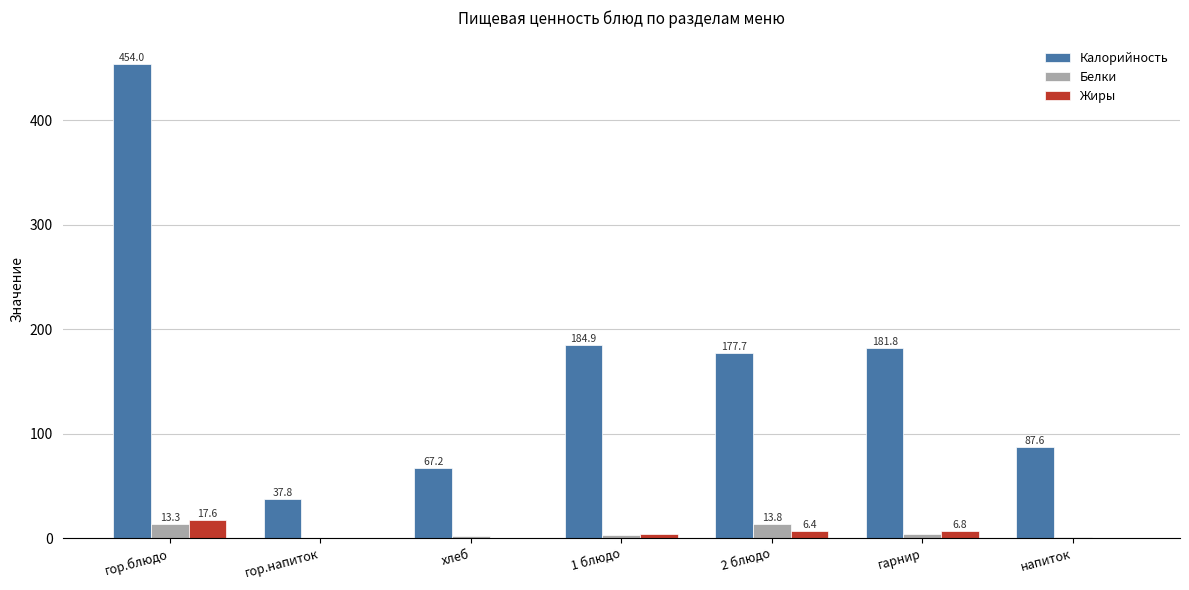

What is the sum of the Белки values at гарнир and хлеб?

5.5